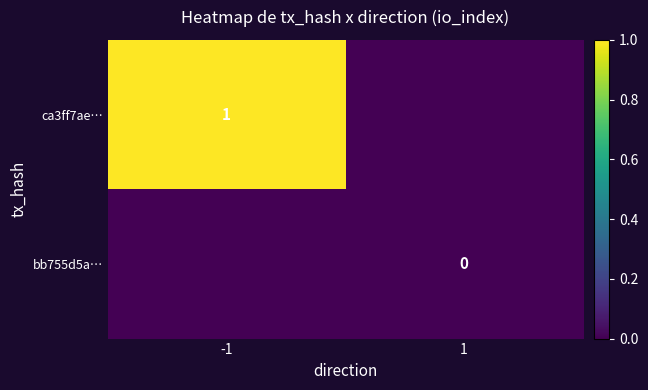

The value of ca3ff7ae… at -1 is 1. True or false?

True